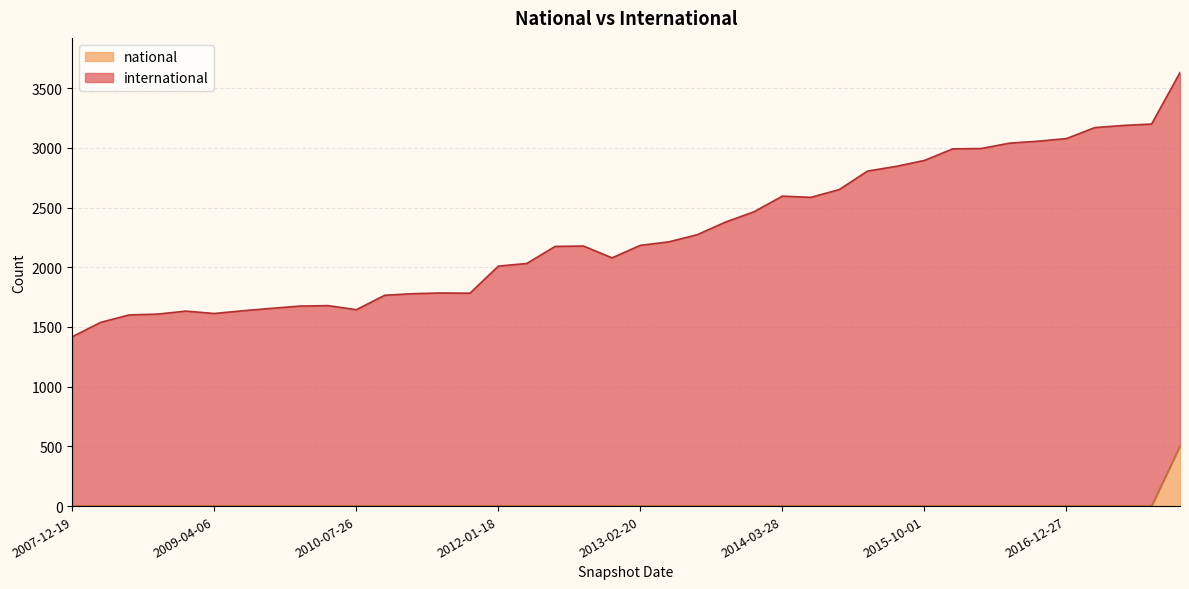

List the labels in order of national value, largest first.

2017-12-22, 2007-12-19, 2008-04-01, 2008-06-27, 2008-10-10, 2008-12-17, 2009-04-06, 2009-06-17, 2009-09-25, 2009-12-16, 2010-04-01, 2010-07-26, 2010-11-17, 2011-02-21, 2011-06-10, 2011-09-05, 2012-01-18, 2012-03-26, 2012-07-13, 2012-10-31, 2012-12-11, 2013-02-20, 2013-05-21, 2013-07-09, 2013-09-10, 2013-12-20, 2014-03-28, 2014-09-08, 2015-01-19, 2015-04-09, 2015-07-03, 2015-10-01, 2016-01-04, 2016-04-05, 2016-07-04, 2016-10-07, 2016-12-27, 2017-04-12, 2017-07-24, 2017-10-12